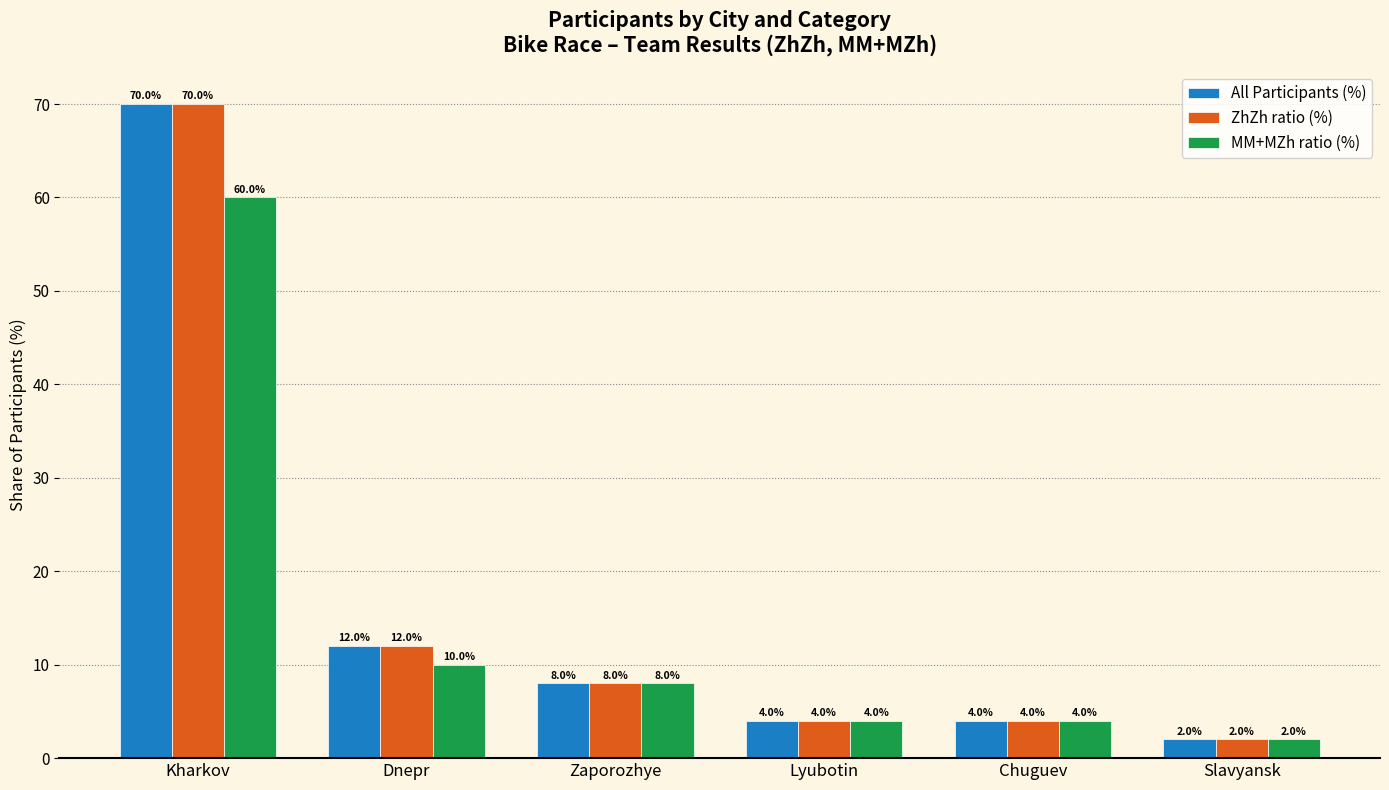

Which category has the highest value in the MM+MZh ratio (%) series?

Kharkov